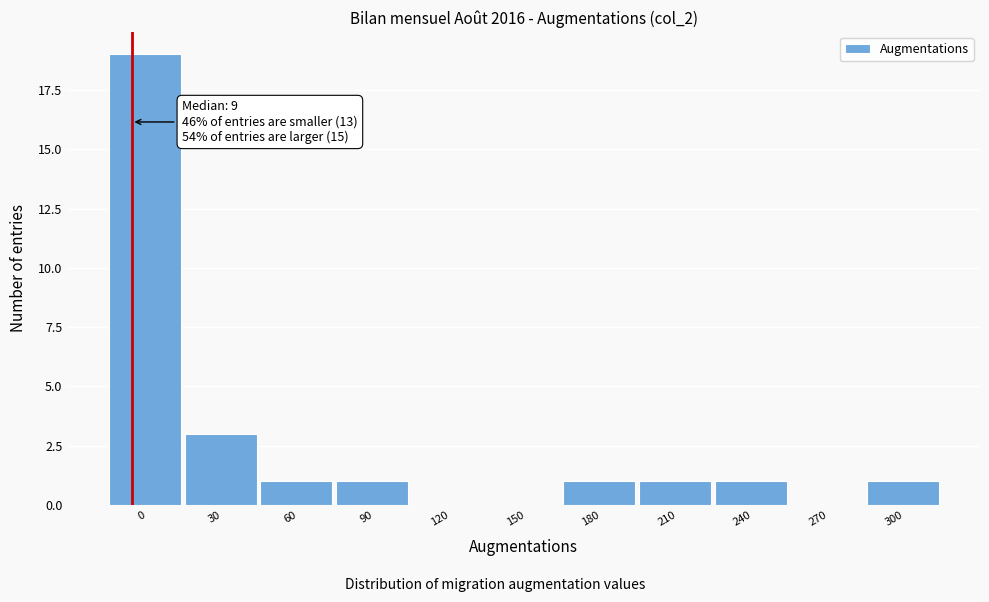

Reading right to left, list all the values displayed in this chart.

300=1	270=0	240=1	210=1	180=1	150=0	120=0	90=1	60=1	30=3	0=19